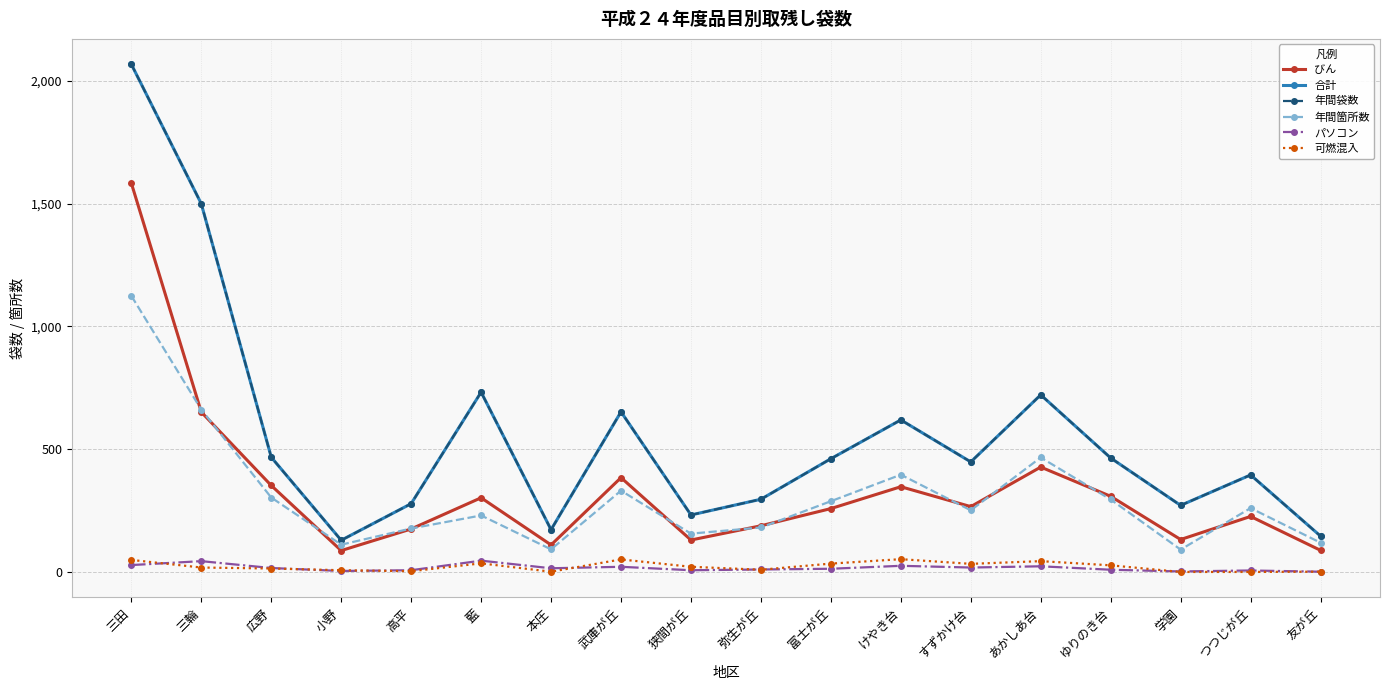

The value of パソコン at 学園 is 2. True or false?

True